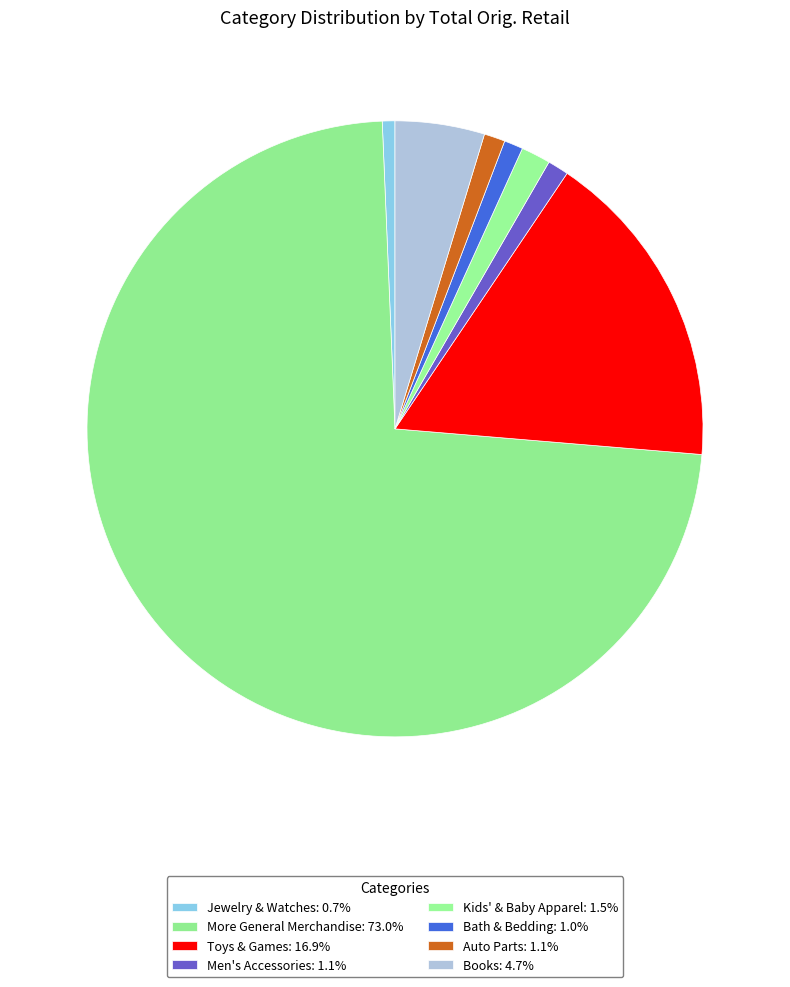

Is it true that Toys & Games is 11% of the pie?

False